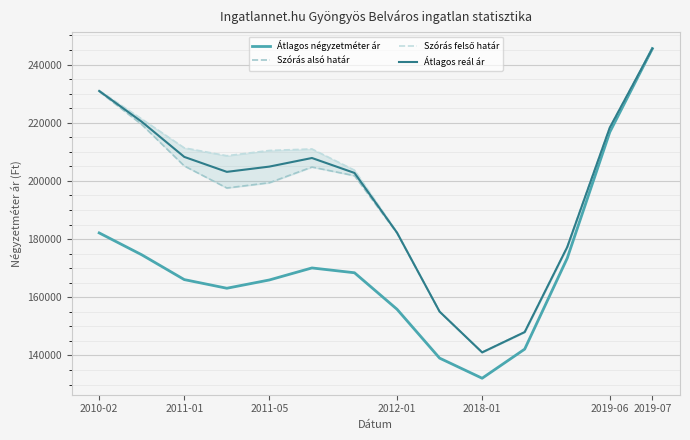

Reading right to left, what are all the values shown in this chart?

Átlagos négyzetméter ár: 245467.6	216758.4	173432.8	142167.5	132160.8	139075.8	155864.1	168418.9	170074.6	165944.3	163095.3	166066.7	174595.1	182117.1
Szórás alsó határ: 245494.4	218312.5	177264.4	148032.1	141047.6	155047.5	182024.6	201781.6	204762.7	199370.5	197559.4	205137.8	219378.1	230746.5
Szórás felső határ: 245494.4	218312.5	177264.4	148032.1	141048.8	155073.7	182335.2	203687.5	210974.9	210460.5	208649.5	211350.0	221285.0	231083.4
Átlagos reál ár: 245494.4	218312.5	177264.4	148032.1	141048.2	155060.6	182179.9	202734.6	207868.8	204915.5	203104.4	208243.9	220331.6	230915.0